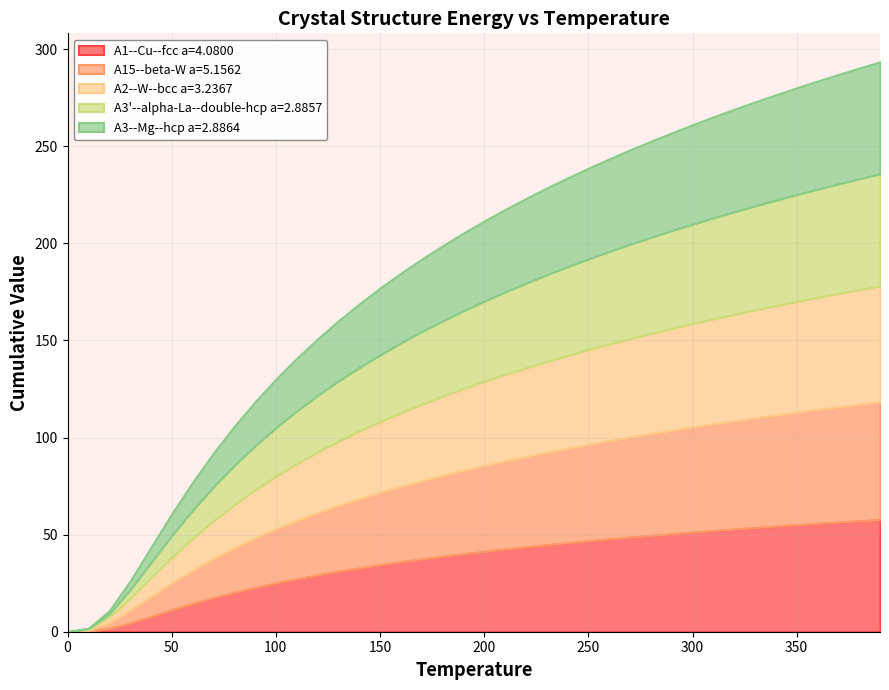

What is the label of the 13th point from the right?

270.0